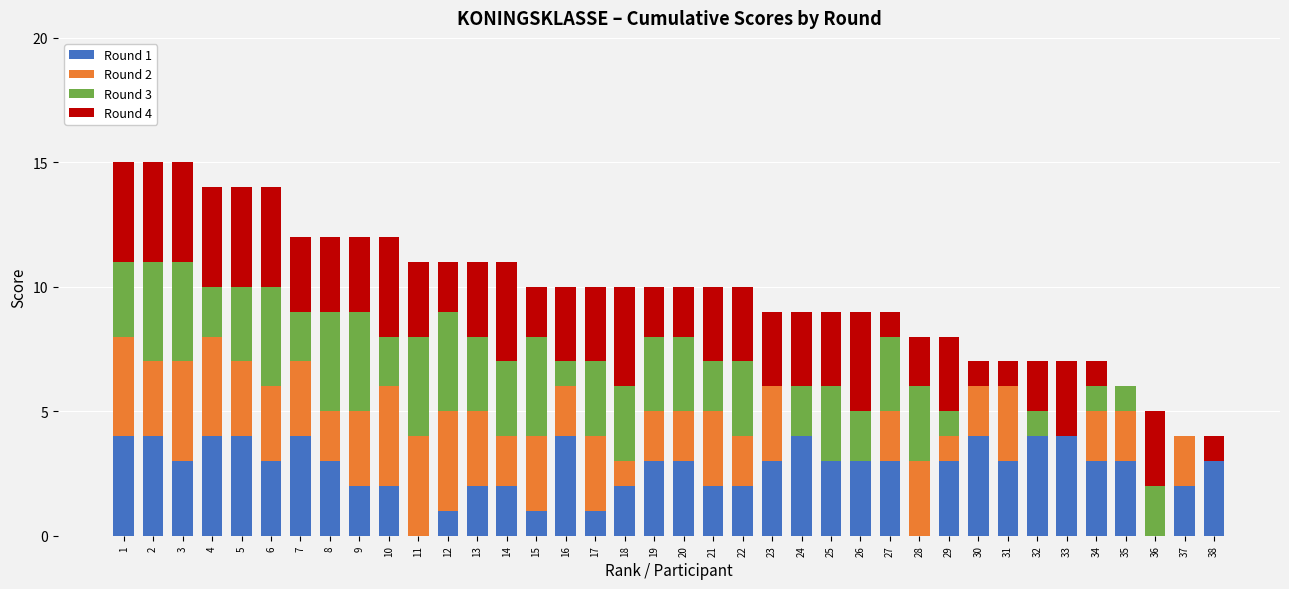

How many distinct data groups are displayed?

4